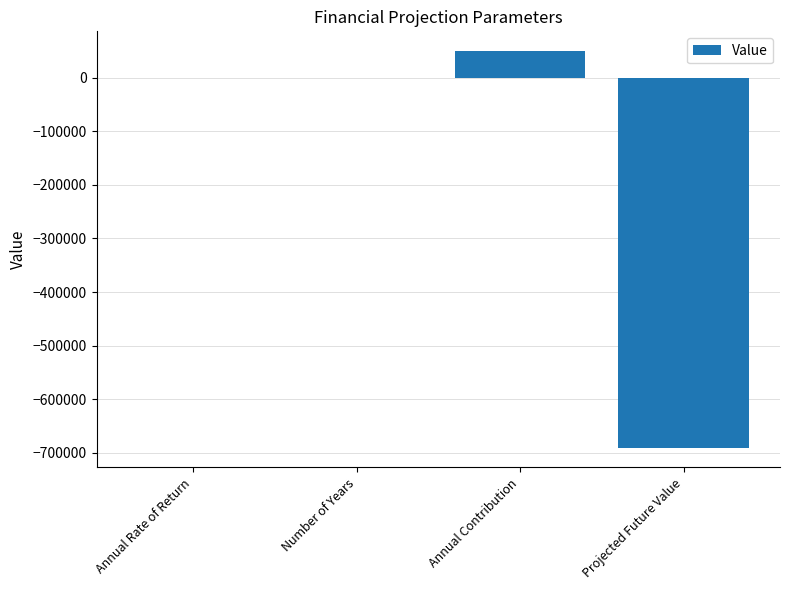

Is it true that the value at Projected Future Value is -371120.9?

False